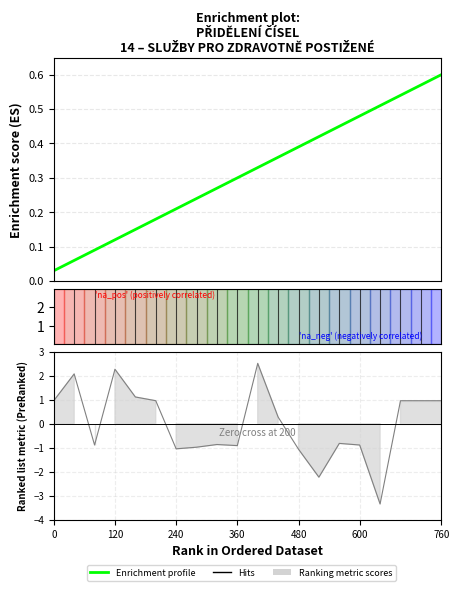

What is the change in value from 13 to 16?

+0.1